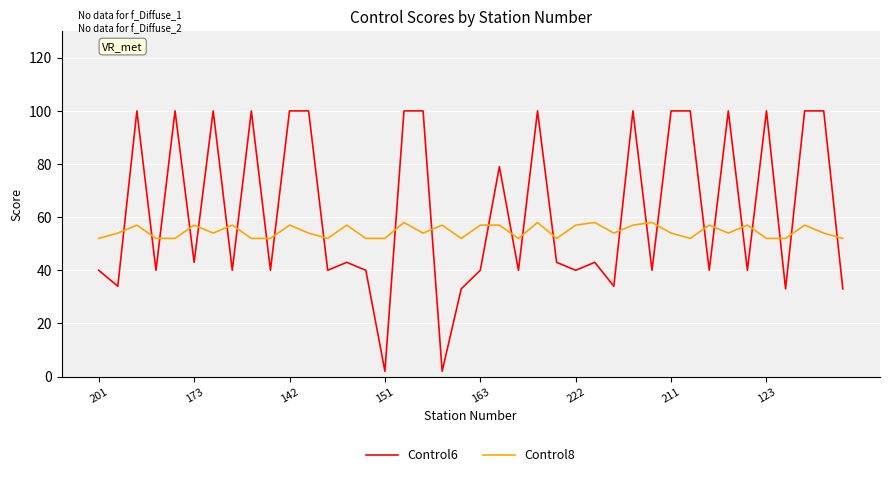

Which series ends up on top after the final intersection of Control8 and Control6?

Control8